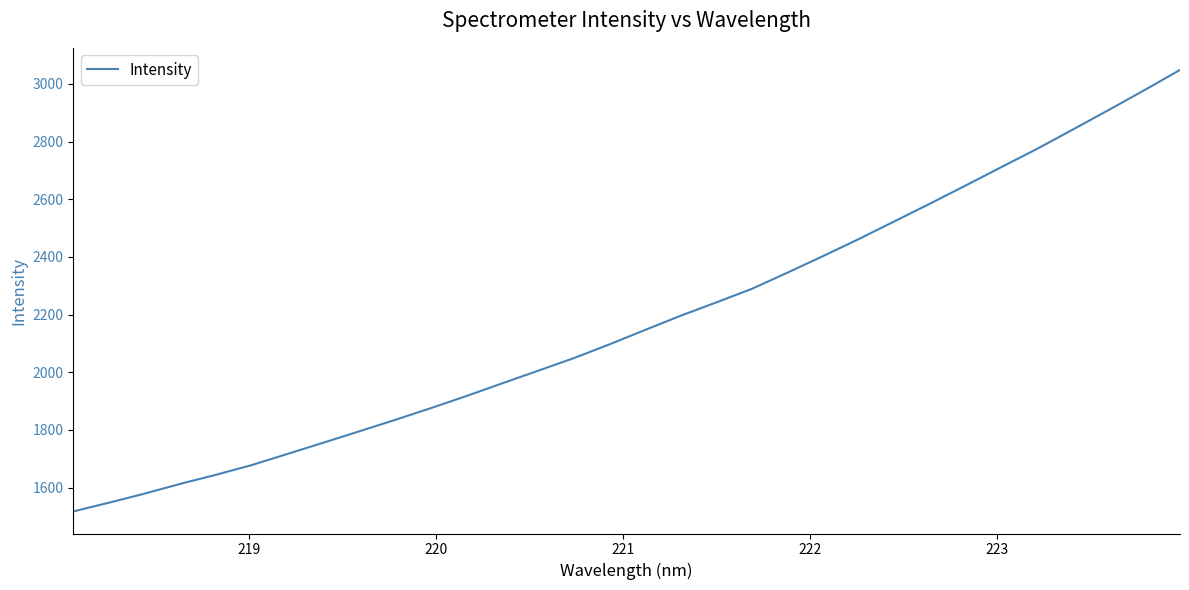

What is the minimum value shown in the chart?

1517.1